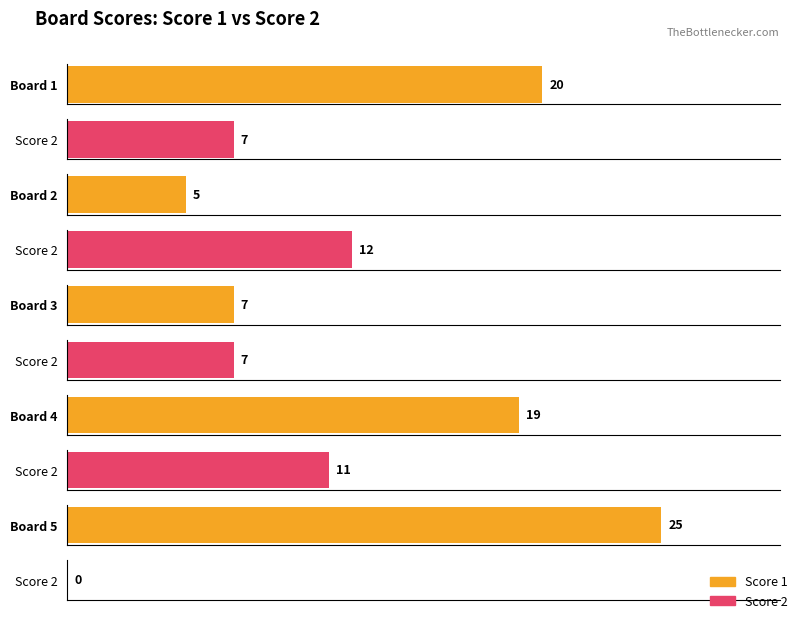

List the labels in order of Score 1 value, largest first.

Board 5, Board 1, Board 4, Board 3, Board 2